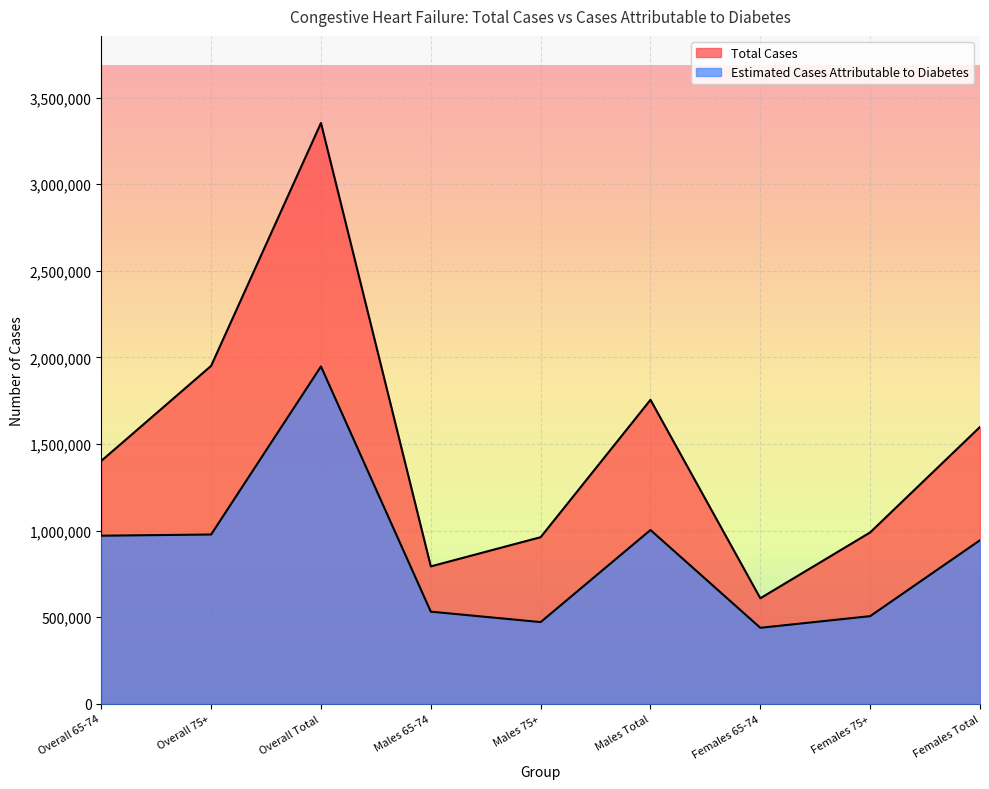

How many interior local peaks does the Estimated Cases Attributable to Diabetes series have?

2